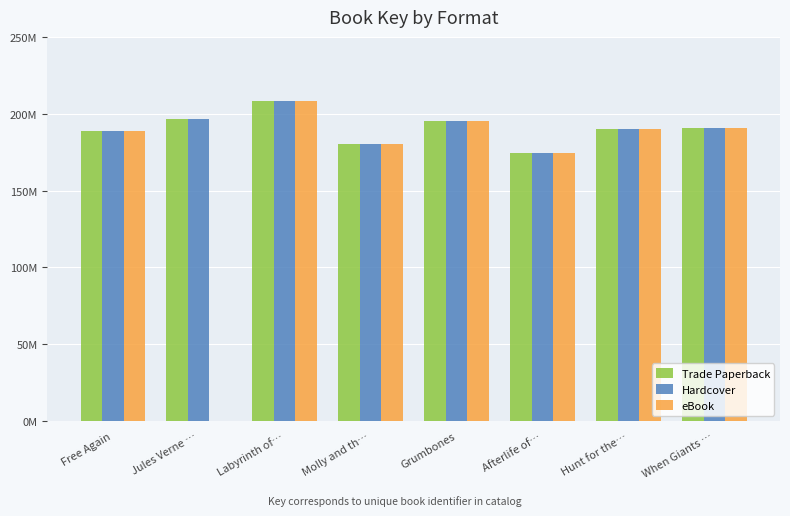

What is the total value across all series at Jules Verne …?

393248770